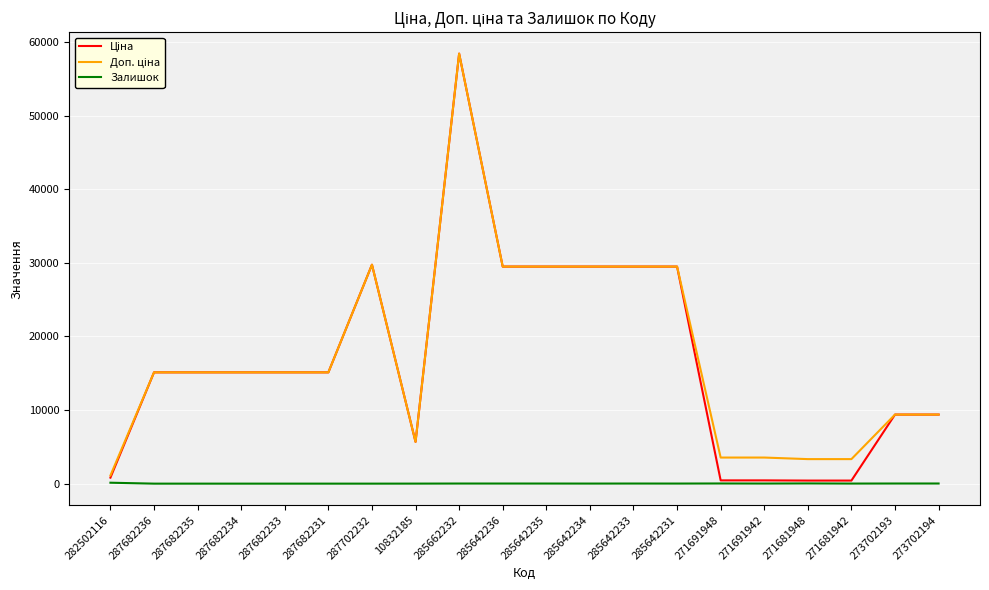

At which category is the sum across all series the highest?

285662232